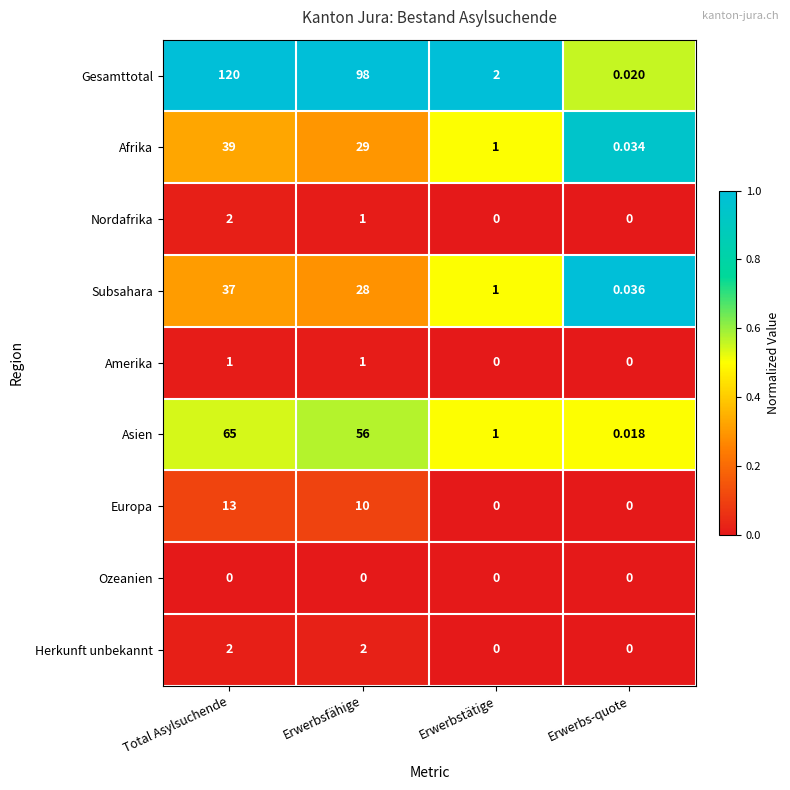

At which category does the chart reach its peak across all series?

Total Asylsuchende